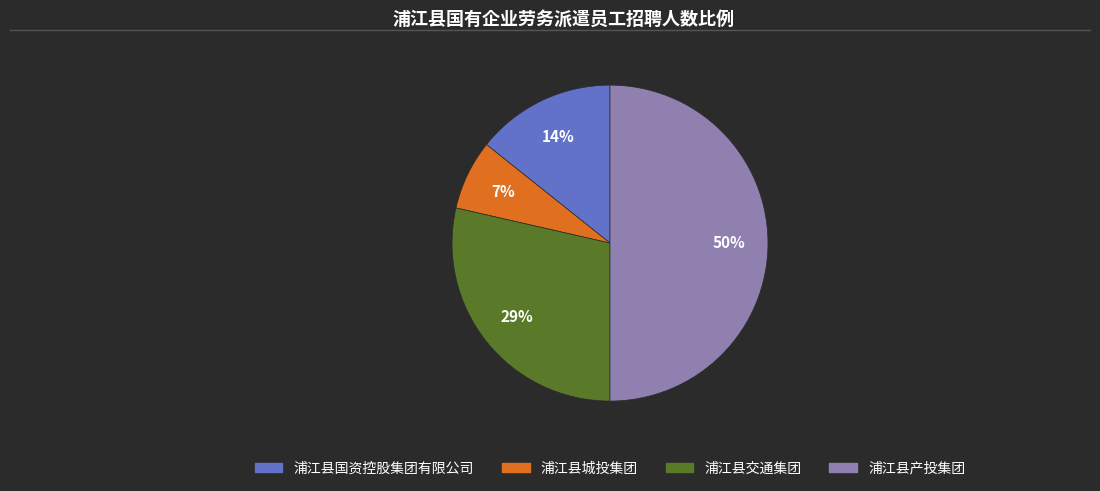

Is the sum of 浦江县城投集团 and 浦江县产投集团 greater than half?

Yes